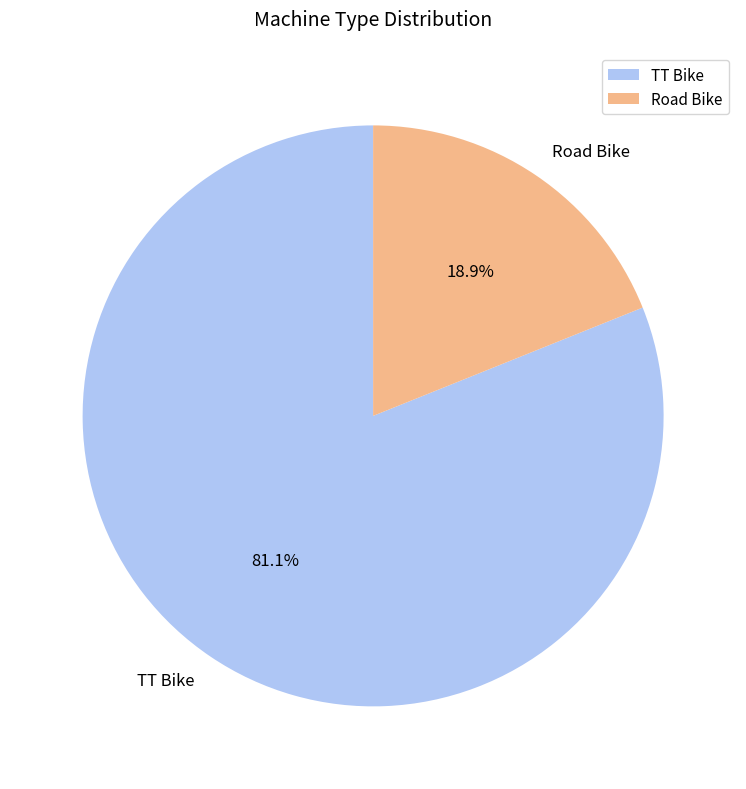

What percentage is the Road Bike slice, to the nearest percent?

19%